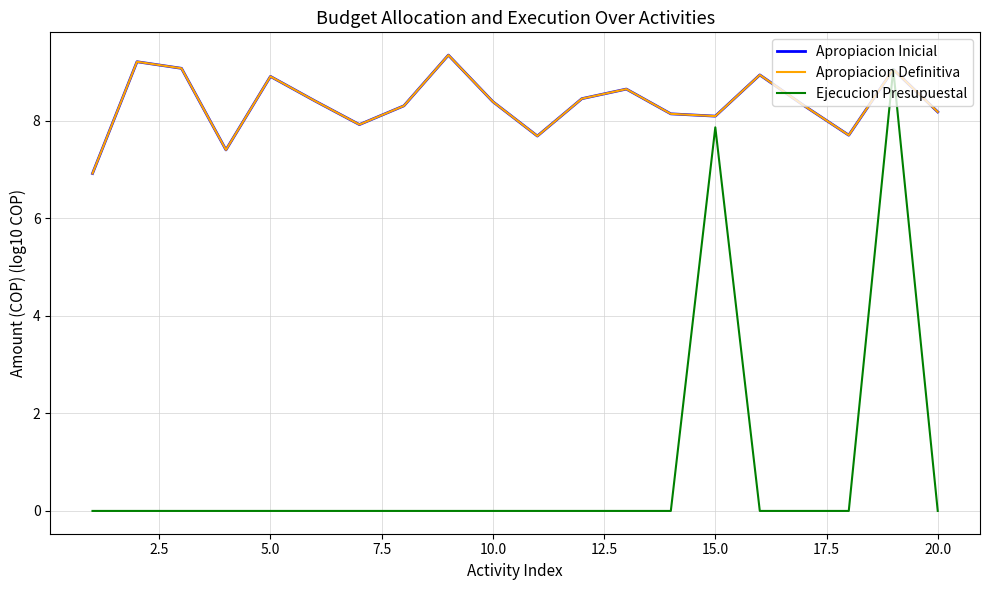

Does the chart display data point markers on the line(s)?

No